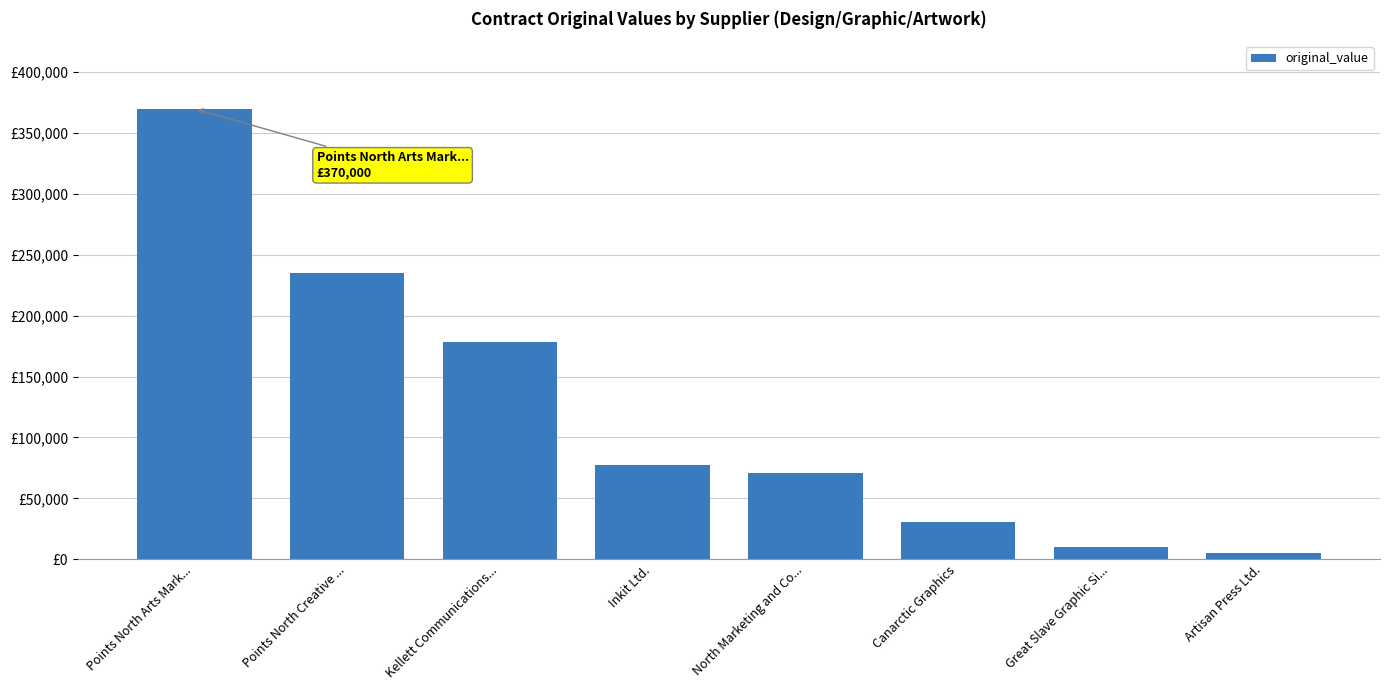

What is the greatest value displayed?

370000.0